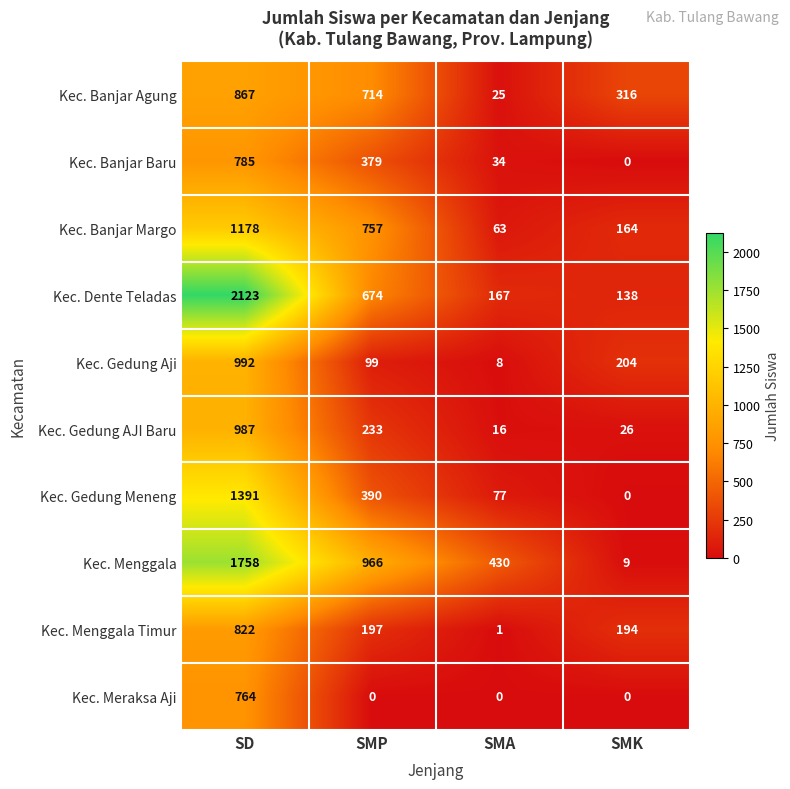

What is the average value of the Kec. Gedung AJI Baru series?

316